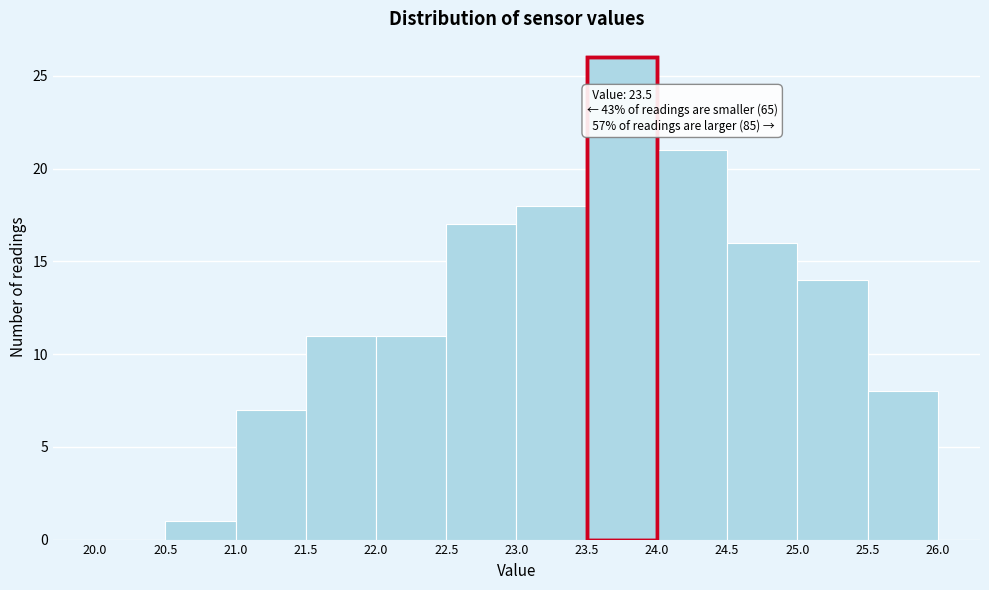

Over which range of the x-axis is the bar tallest?

23.5 to 24.0